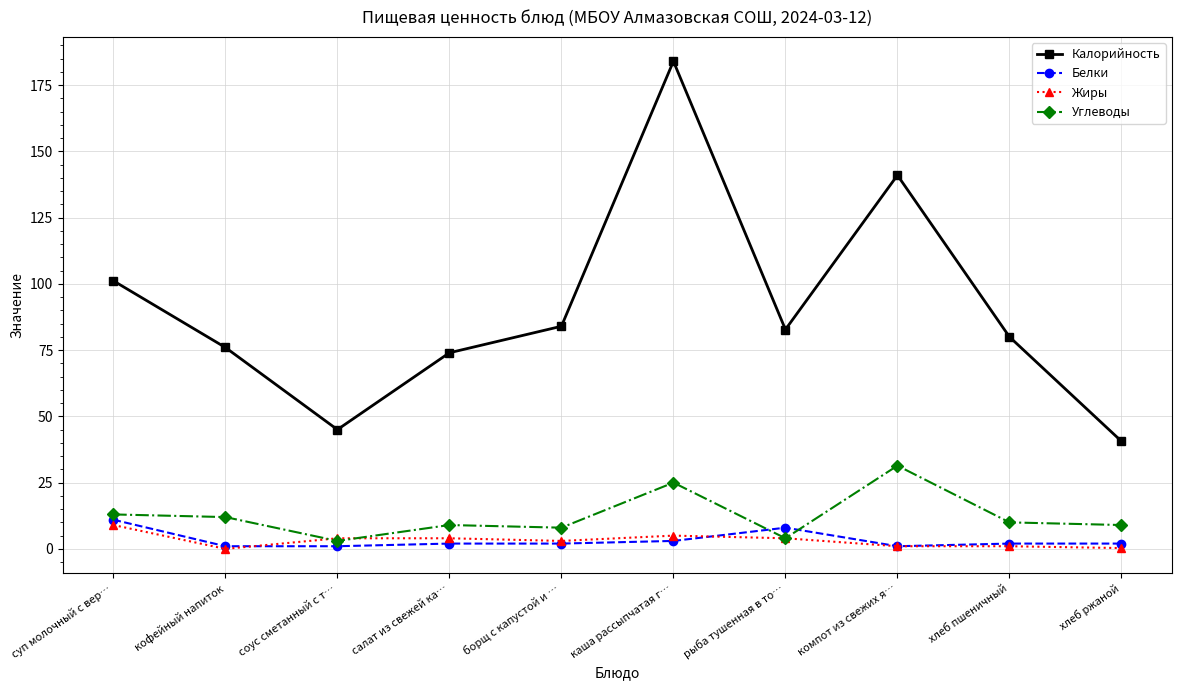

Rank the series at хлеб ржаной from highest to lowest value.

Калорийность, Углеводы, Белки, Жиры